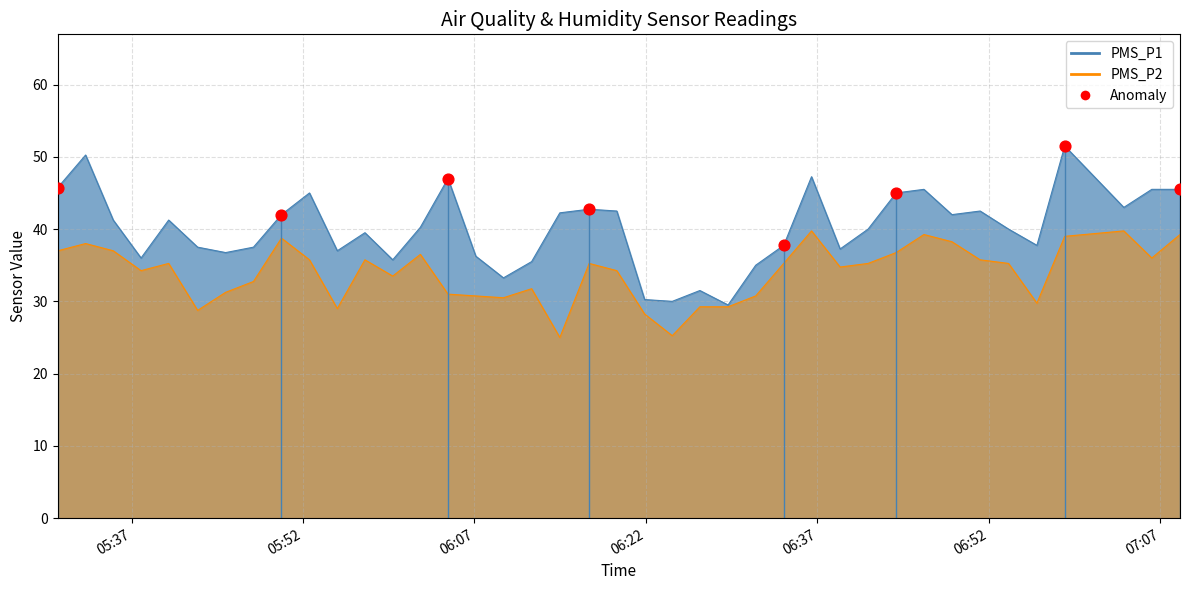

What are all the series names shown in the legend?

PMS_P1, PMS_P2